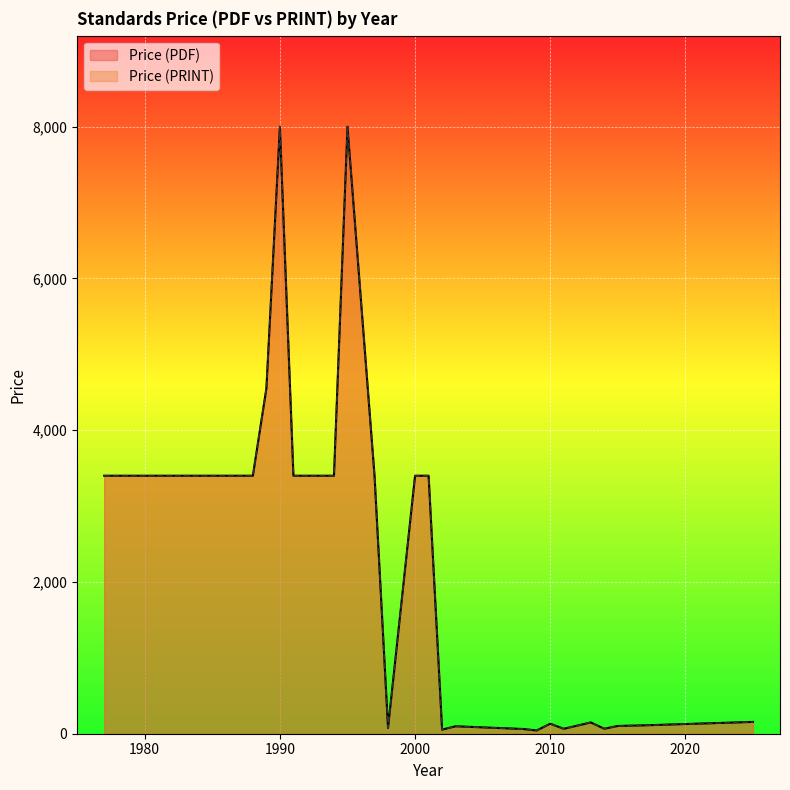

In Price (PRINT), how many points are lower than both neighbors (excluding endpoints)?

5